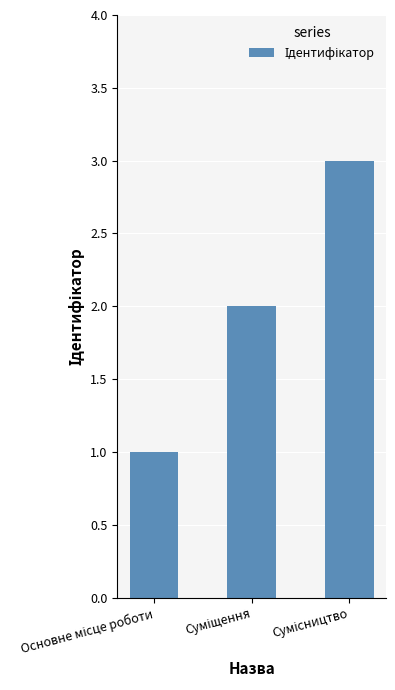

How many categories are shown in the chart?

3